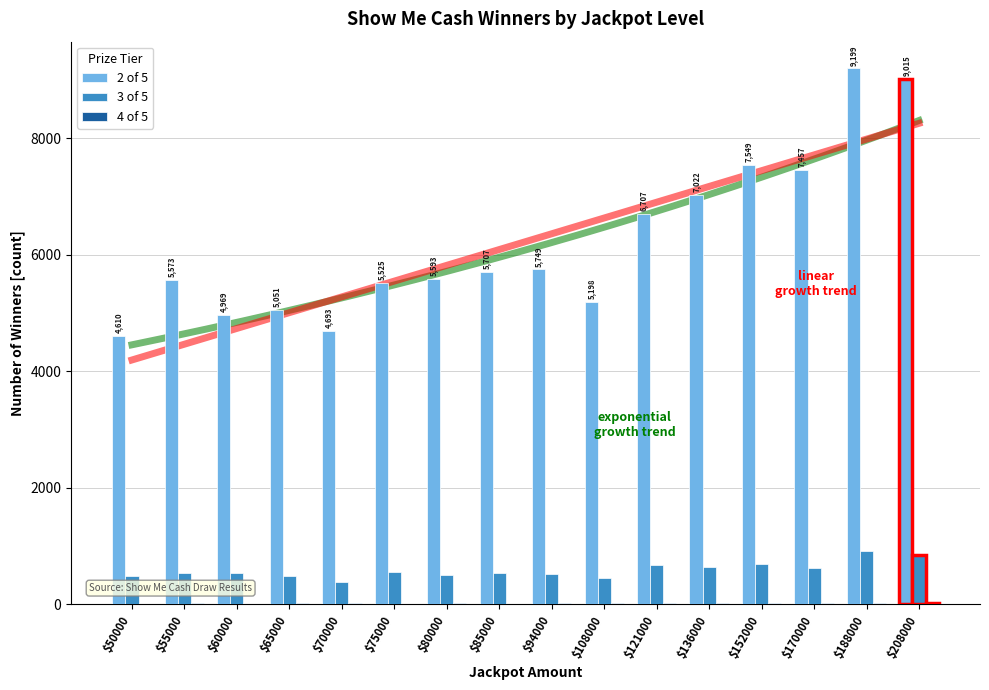

Which series has the largest total across all categories?

2 of 5